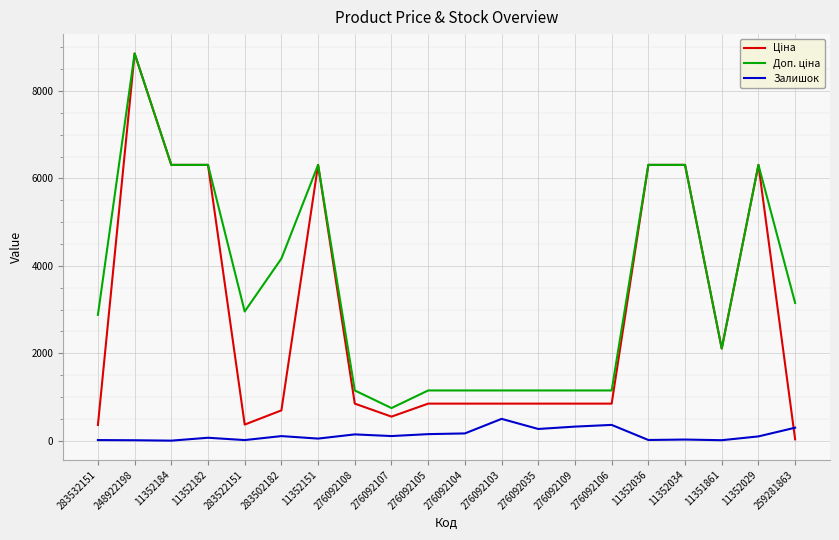

The Залишок series shows 269.0 at 276092035. True or false?

True